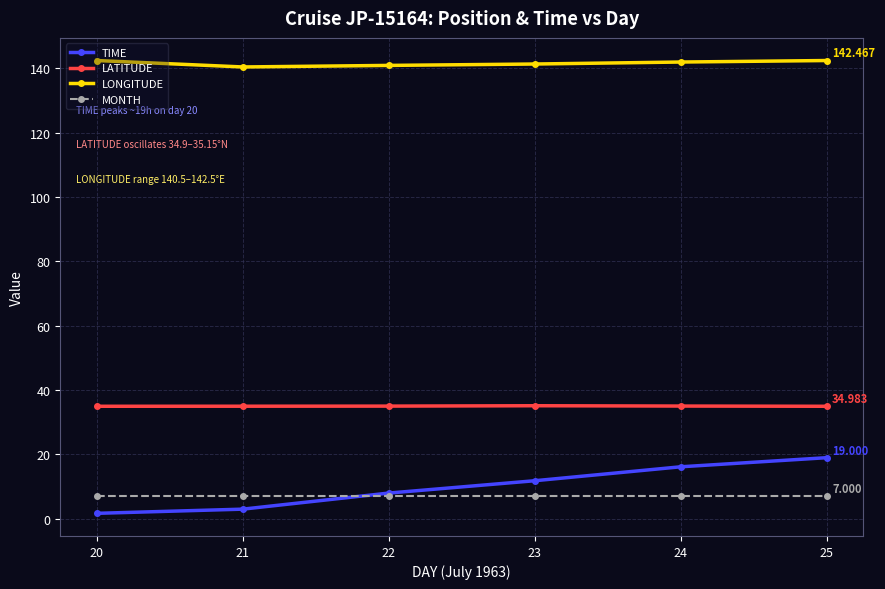

What is the sum of the LATITUDE values at 22 and 24?

70.1